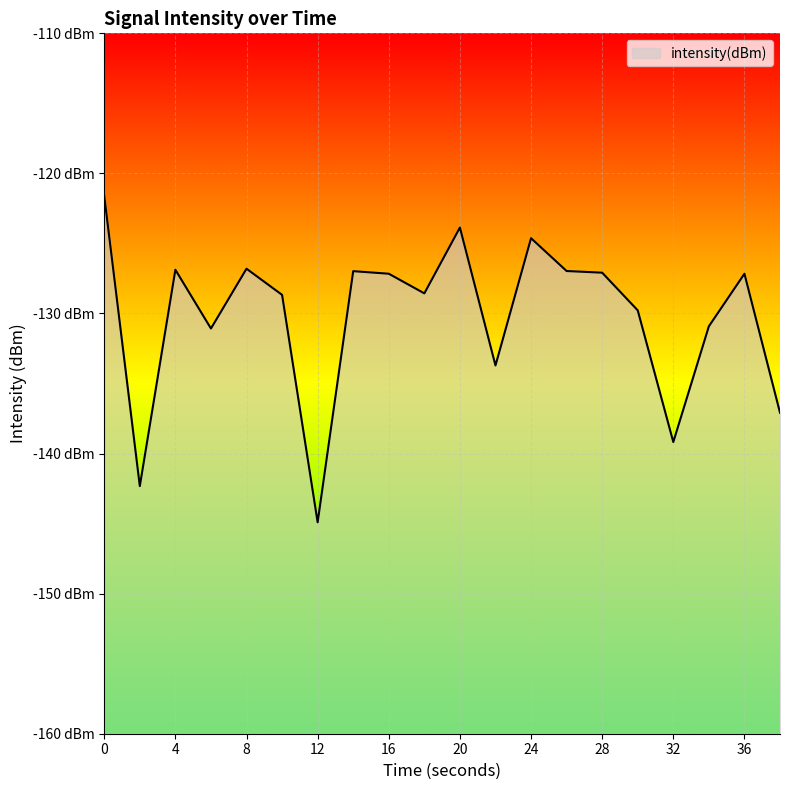

What is the difference between the second highest and minimum values?

21.0